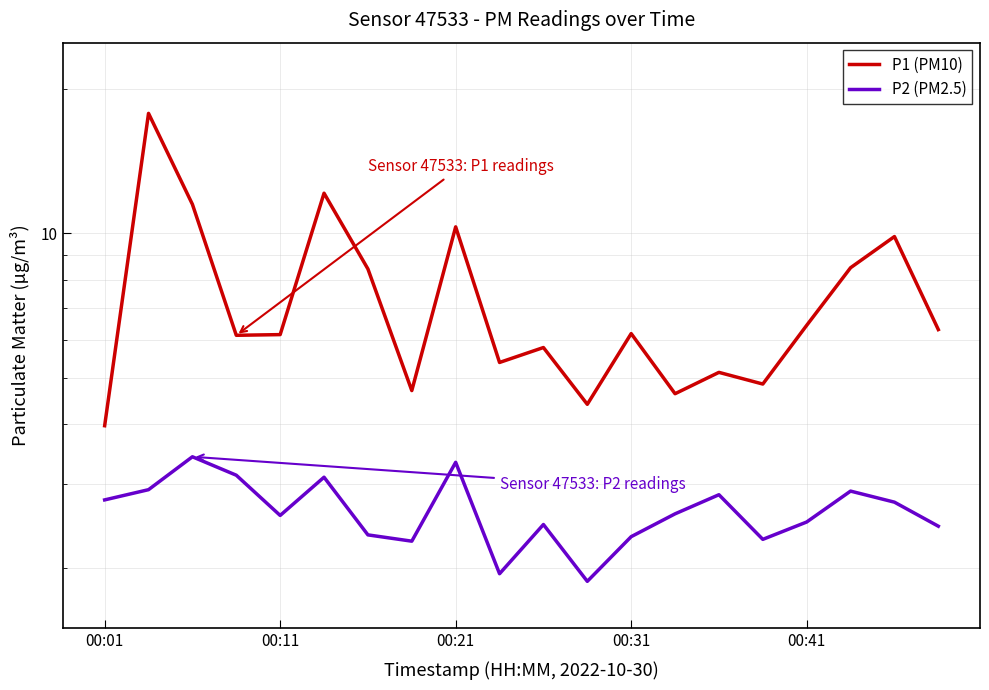

The P2 (PM2.5) series shows 0.7 at 15. True or false?

False